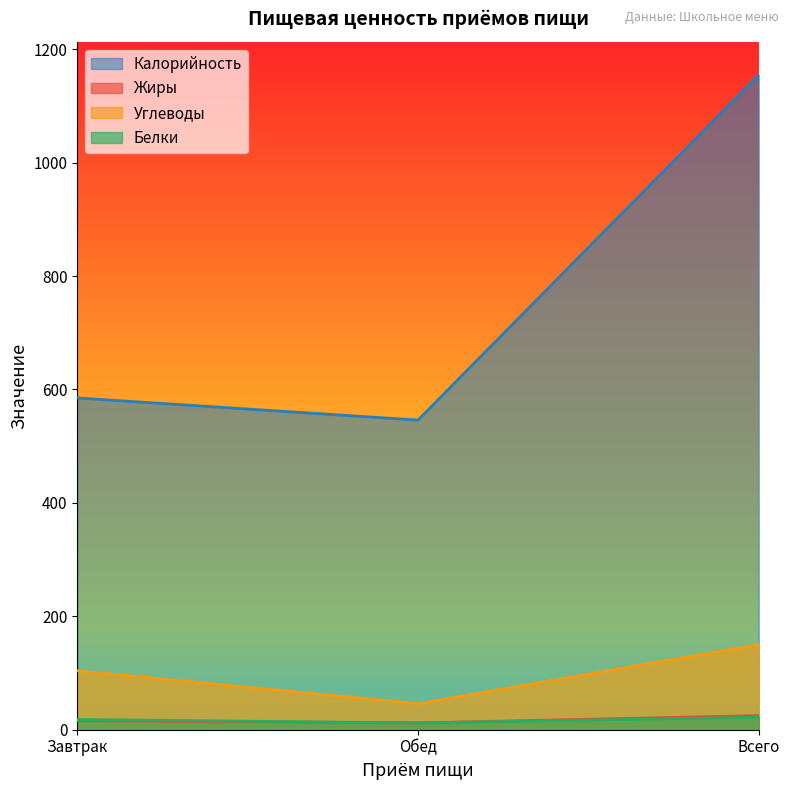

How many lines are shown in the chart?

4